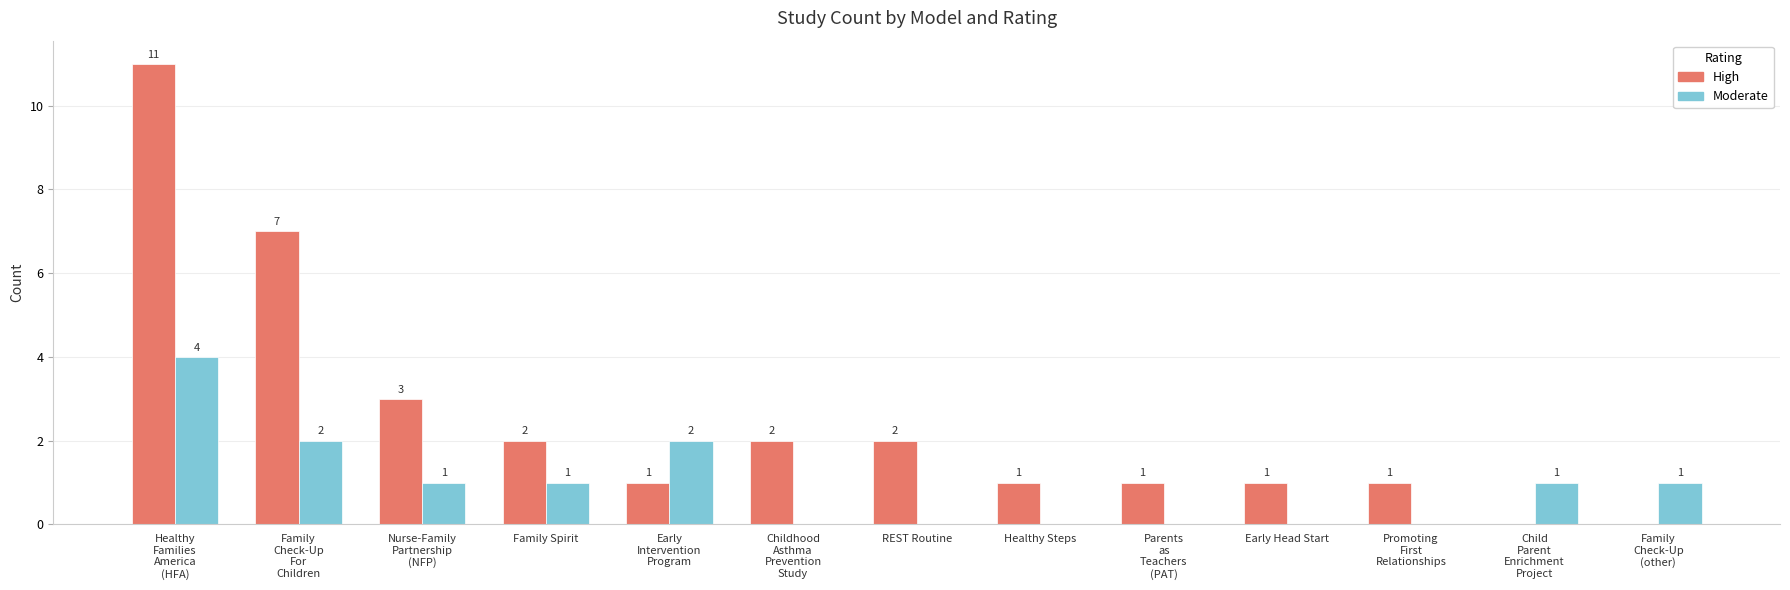

The Moderate series shows 0 at Early Head Start. True or false?

True